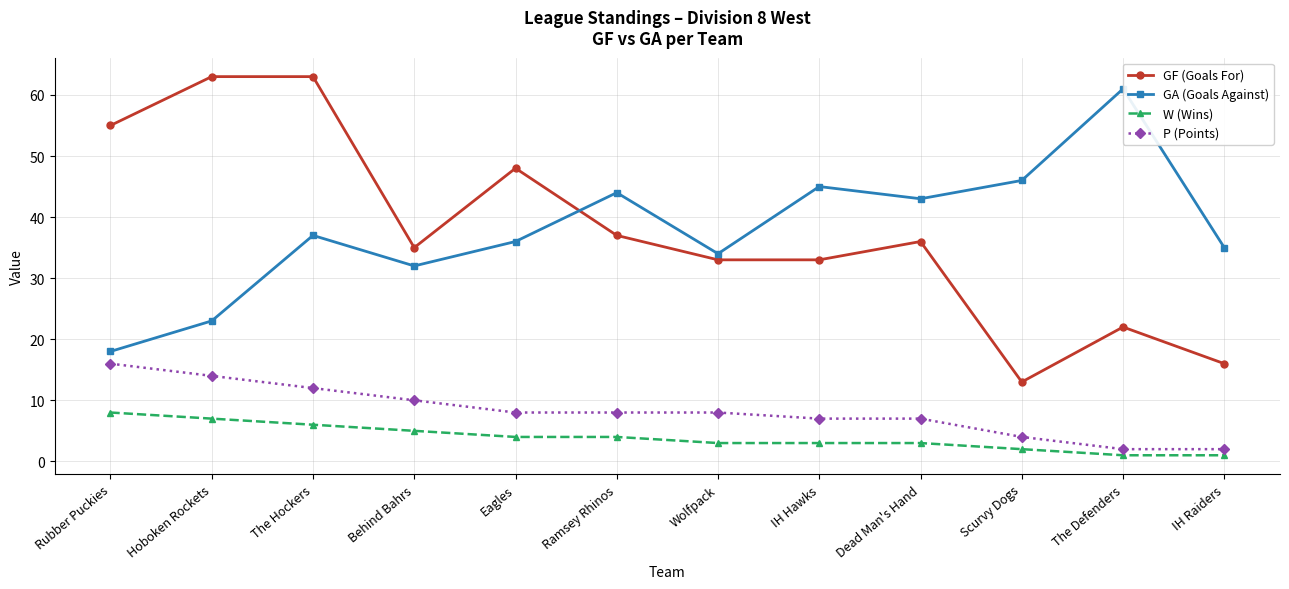

What is the minimum value shown in the chart?

1